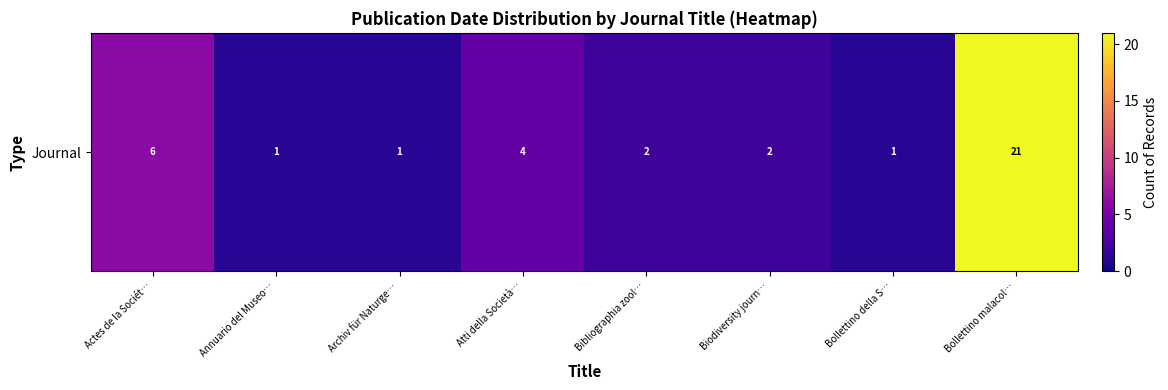

Approximately how many times larger is the value at Actes de la Sociét… compared to Annuario del Museo…?

6.0